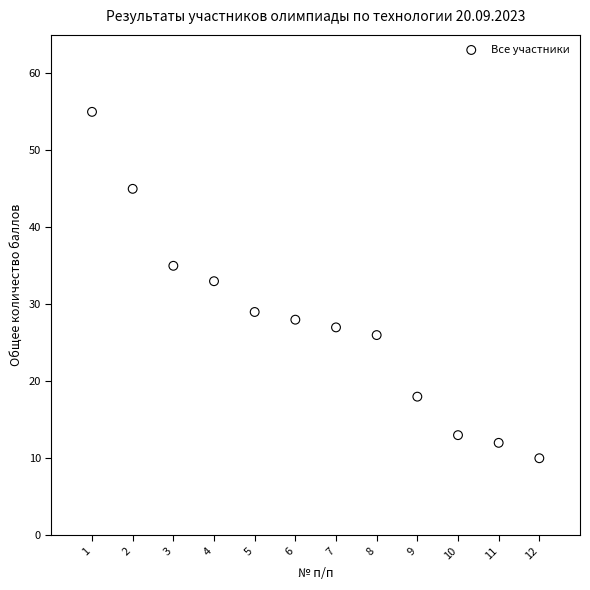

What is the range of X values (max minus min)?

11